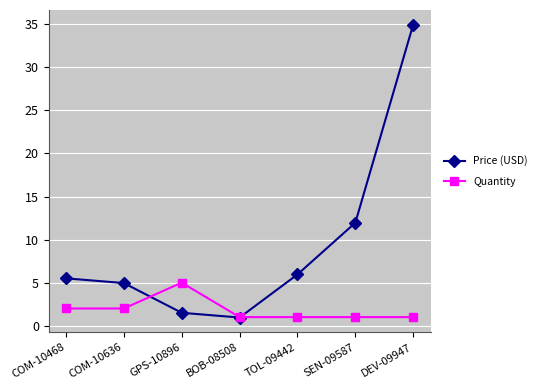

The value of Price (USD) at SEN-09587 is 17.9. True or false?

False